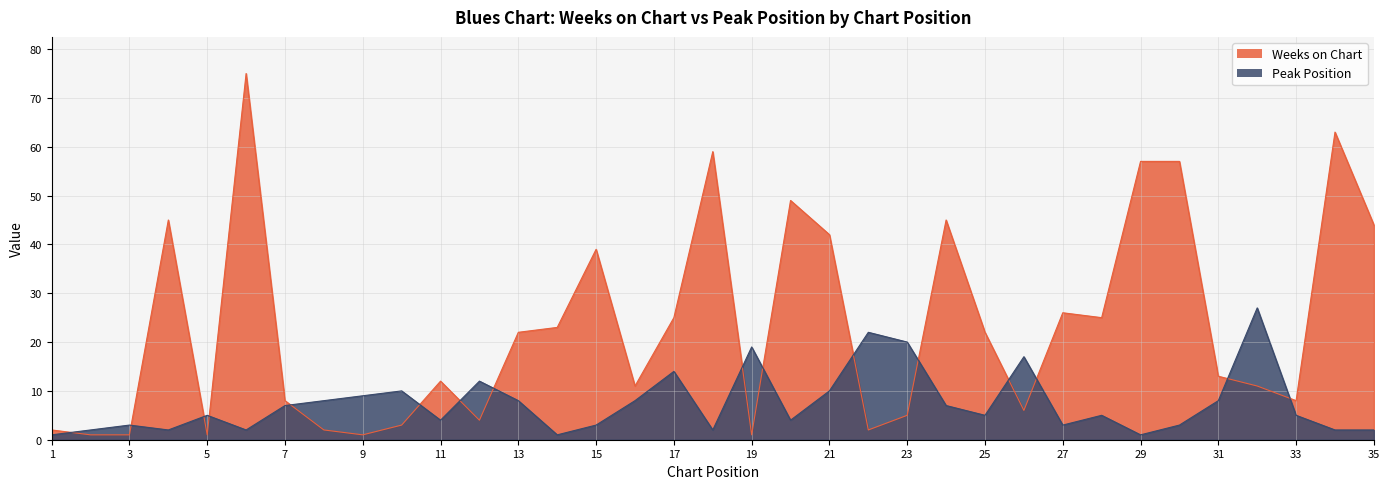

After their last crossing, which series has the higher values: Weeks on Chart or Peak Position?

Weeks on Chart